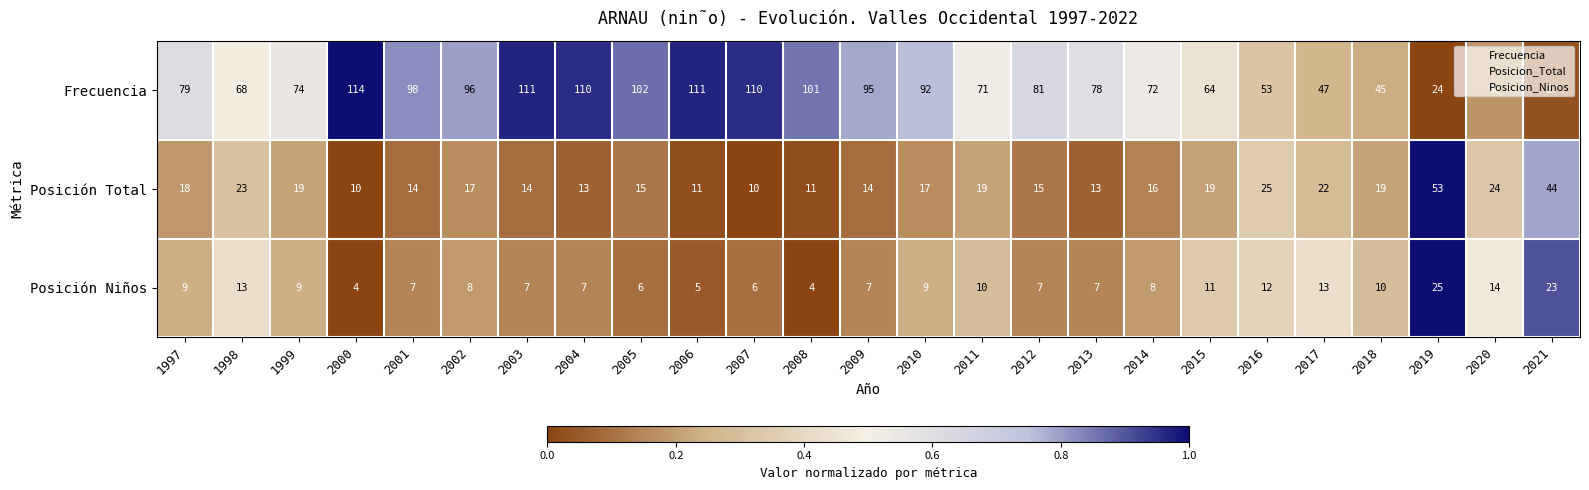

What value does the Frecuencia series have at 2021, to the nearest 5?

25